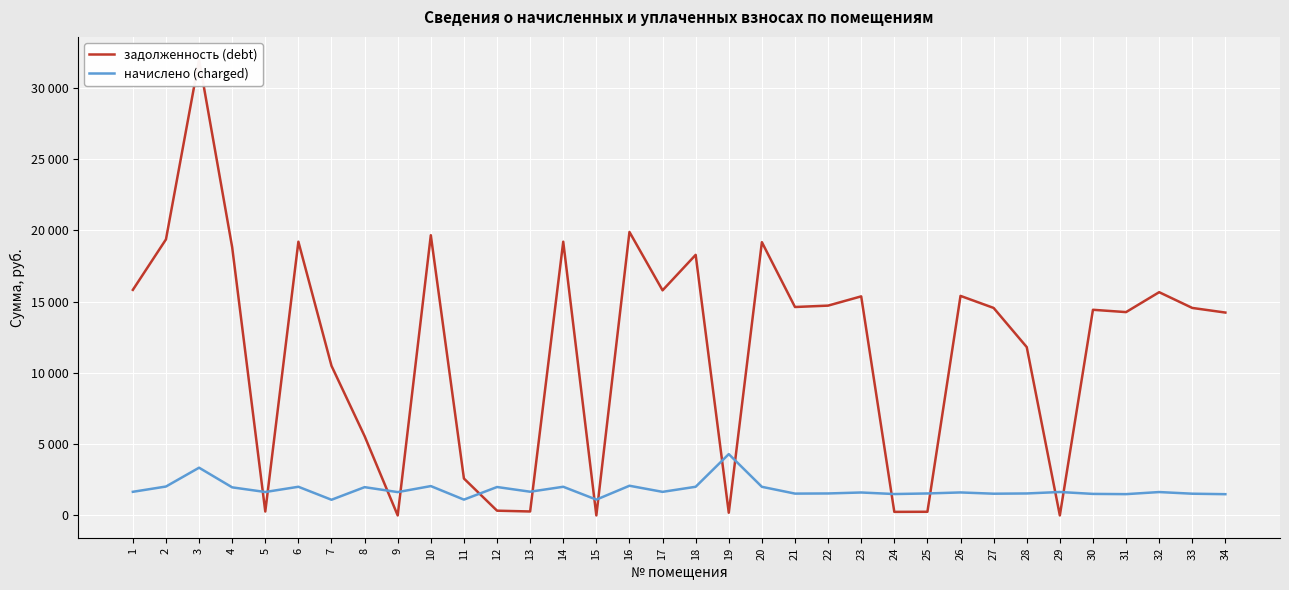

Where is задолженность (debt) nearest to the value 15982?

1